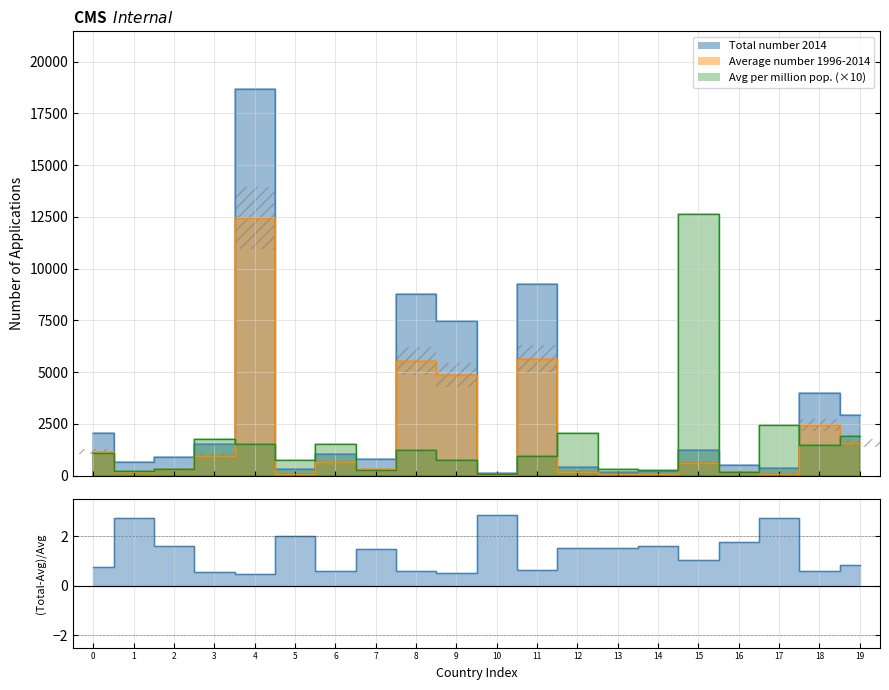

What are all the series names shown in the legend?

Total number 2014, Average number 1996-2014, Average number per million population